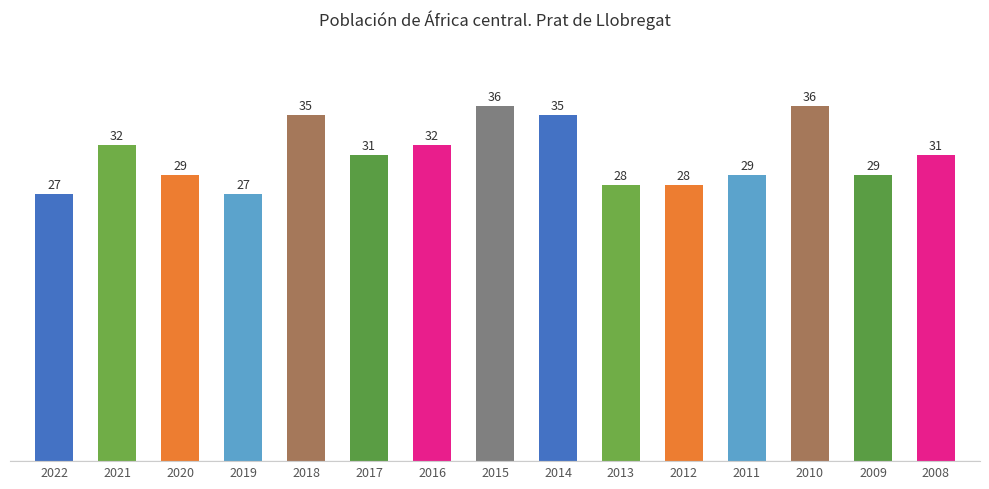

What is the value of the 6th bar from the left?

31